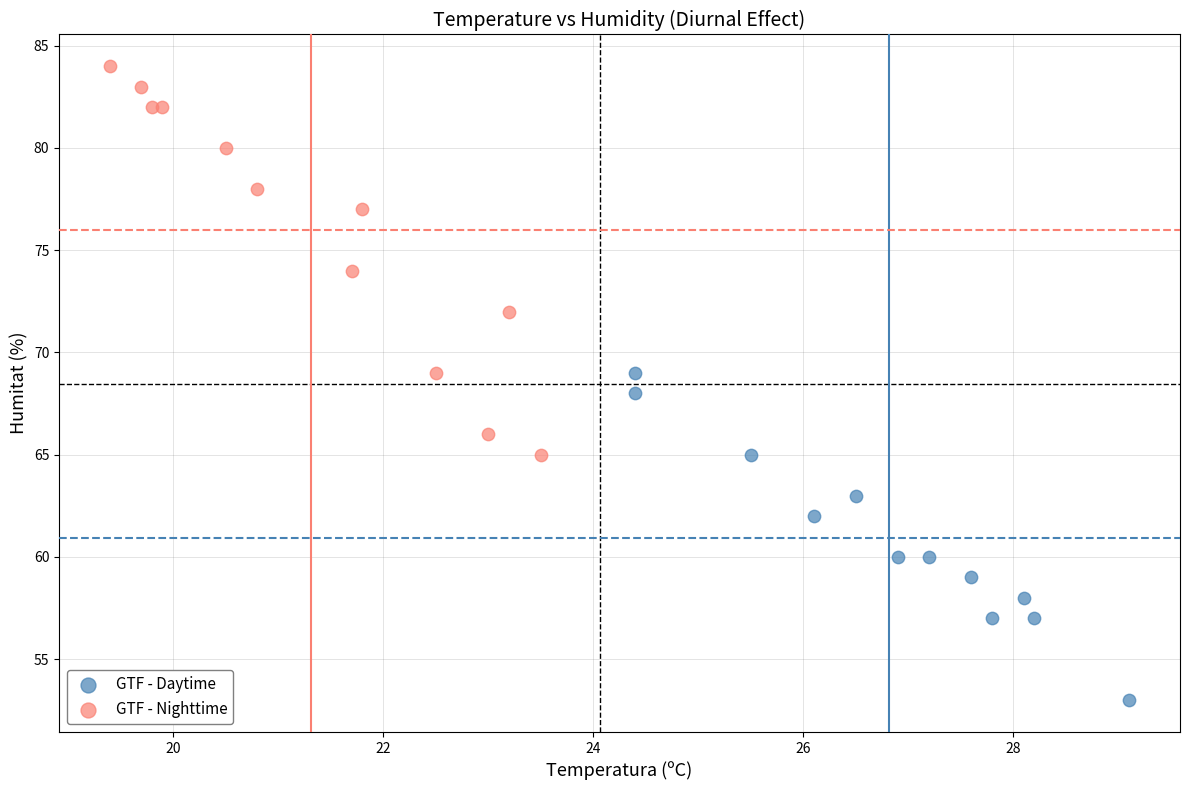

Which series has the largest Y range (max minus min)?

GTF - Nighttime